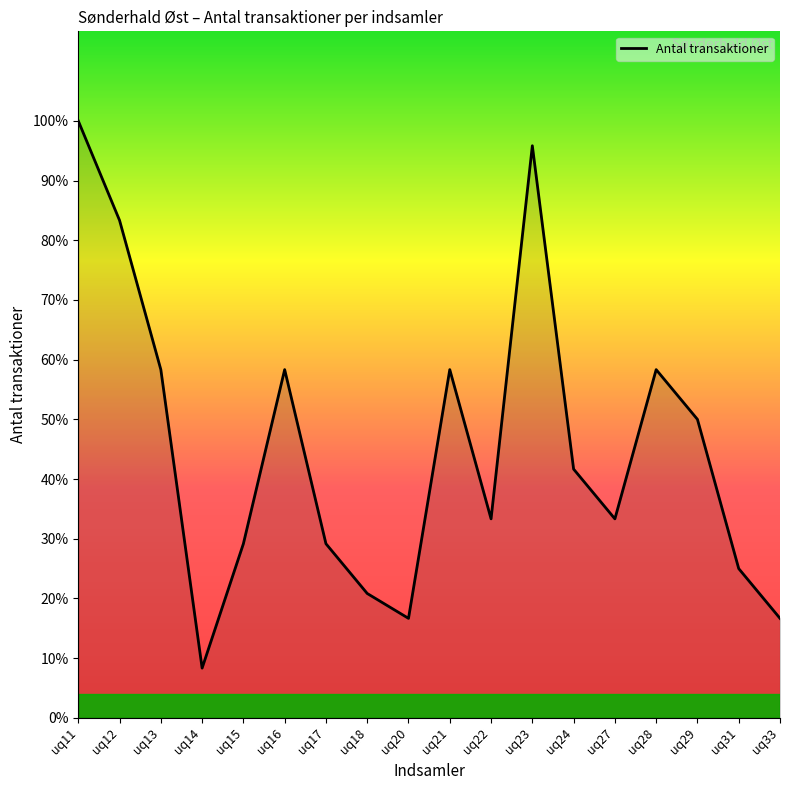

True or false: the data has more than 0 interior local peaks.

True